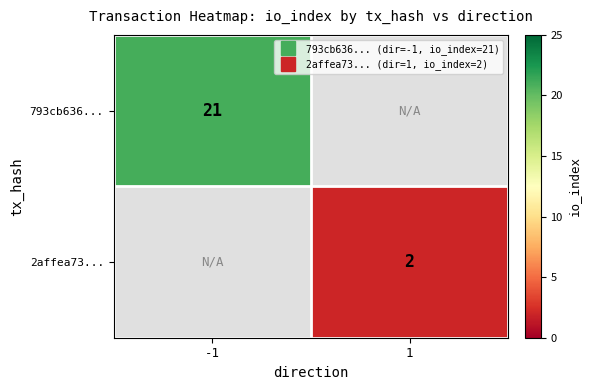

What is the approximate value of 793cb636... at -1?

21.0